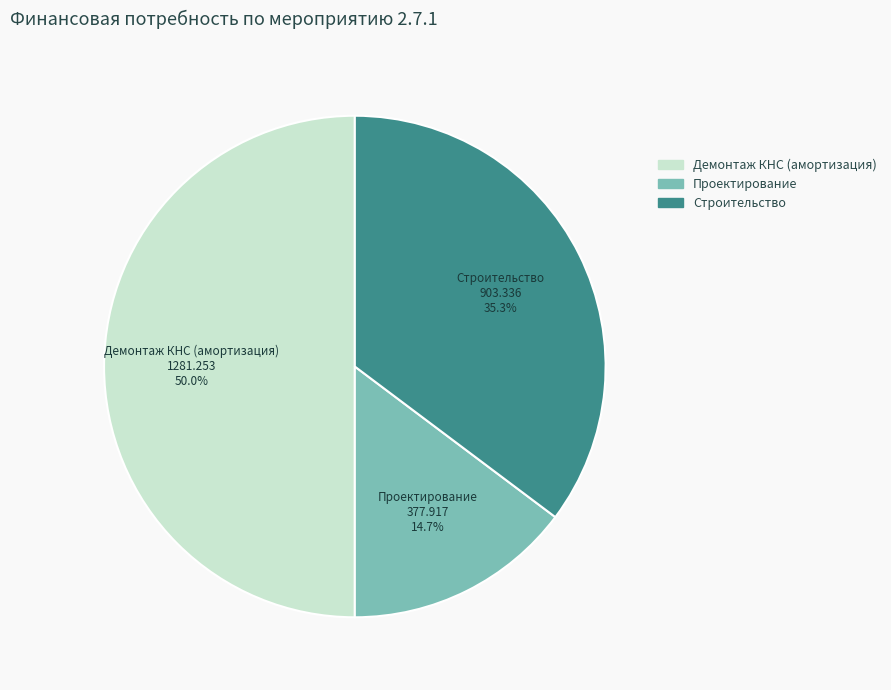

What is the largest slice in the pie chart?

Демонтаж КНС (амортизация)